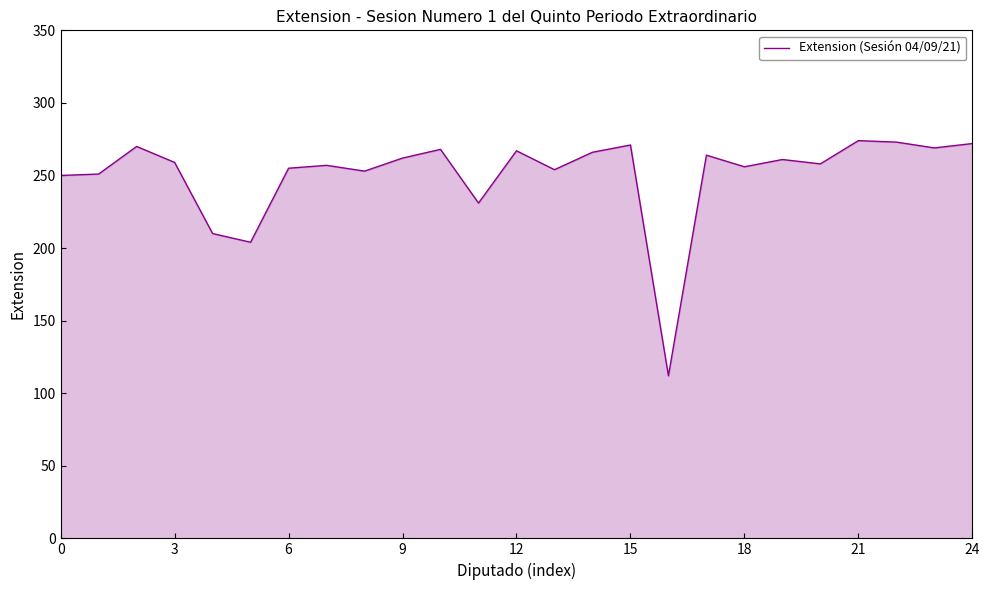

What is the greatest value displayed?

274